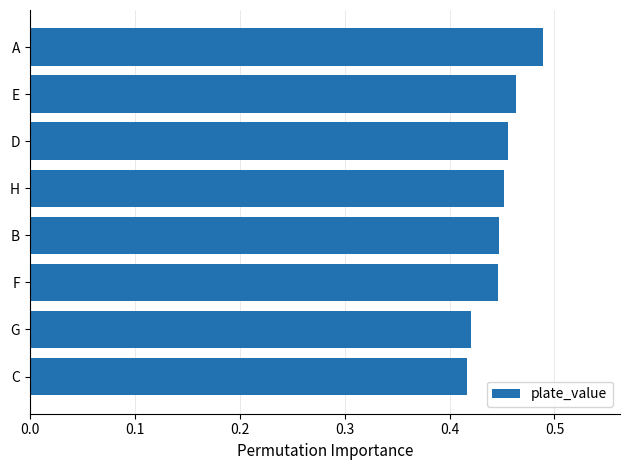

What position from the bottom is F?

3